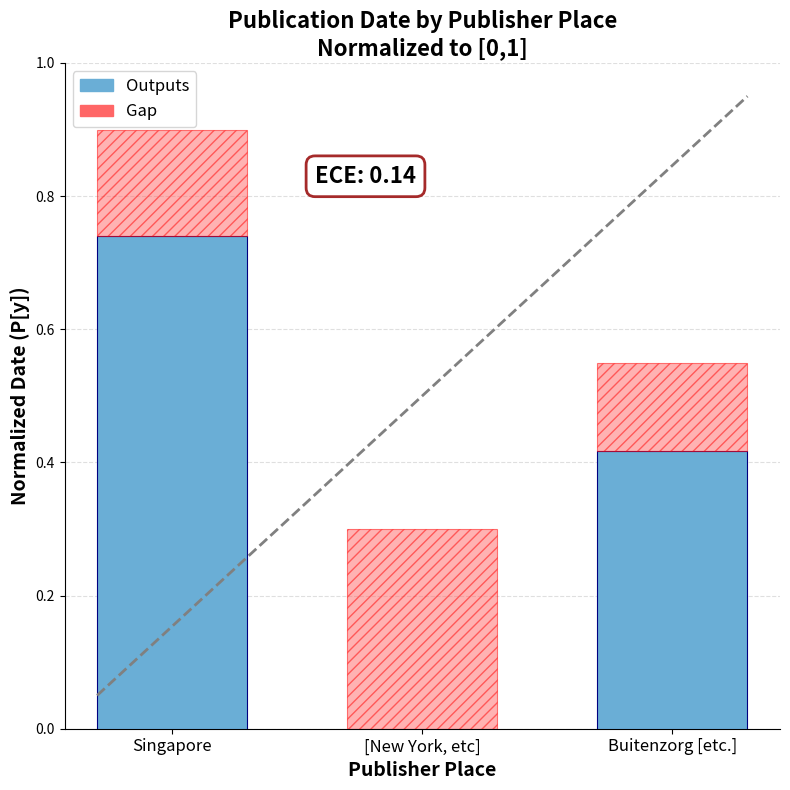

Are the bars grouped side by side (vs. stacked)?

No